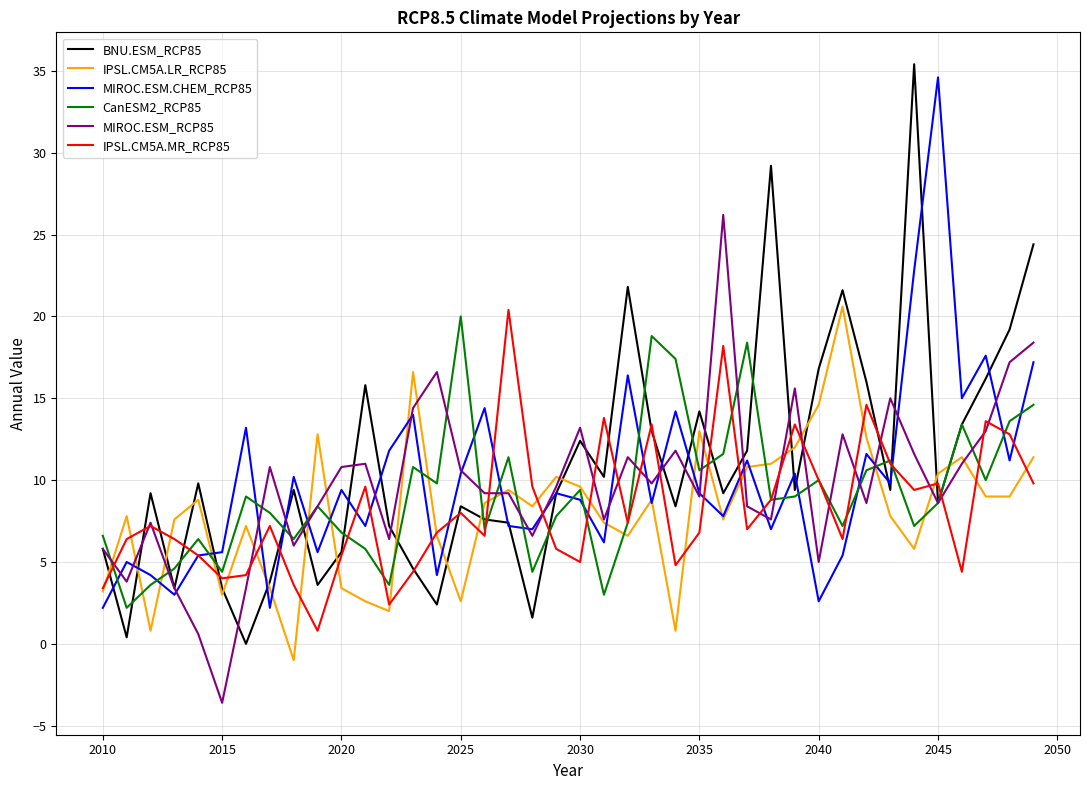

Is this an area chart (filled region under the line)?

No